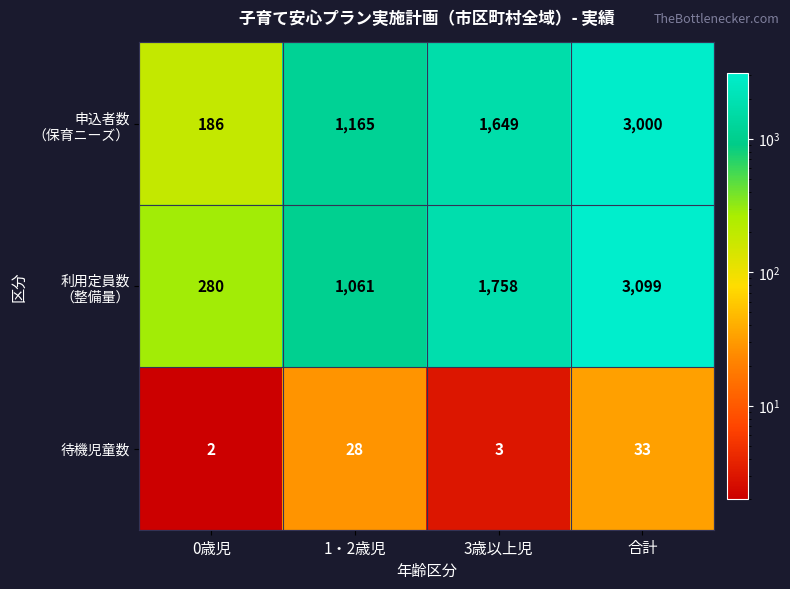

How many series are shown in this chart?

3